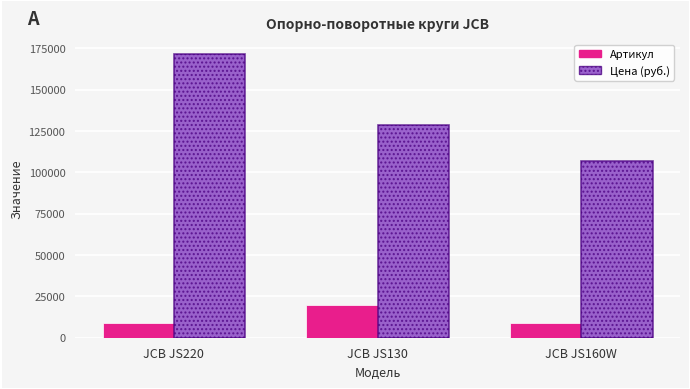

At which label does Цена (руб.) first exceed 128900?

JCB JS220